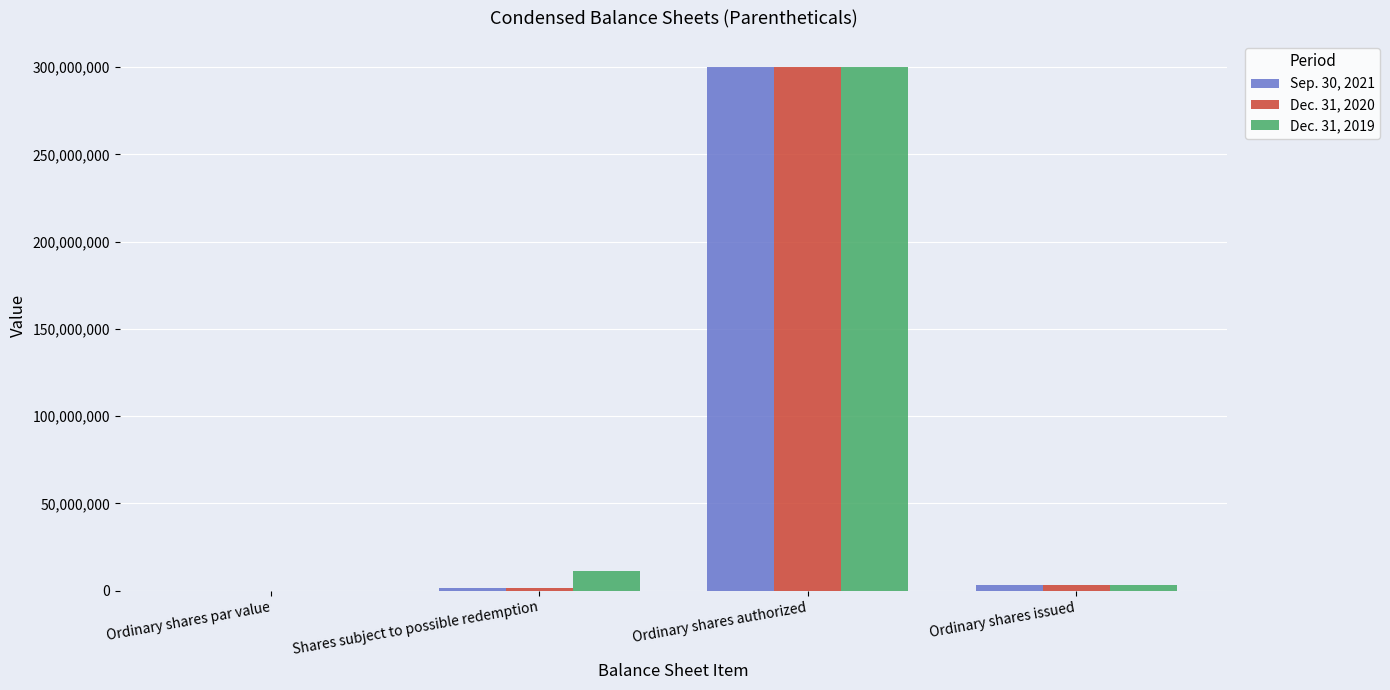

Reading left to right, transcribe all the data shown in this chart.

Sep. 30, 2021: 11.4	1278411.0	300000000.0	3201758.0
Dec. 31, 2020: 10.9	1413480.0	300000000.0	3201758.0
Dec. 31, 2019: 10.4	11487992.0	300000000.0	3201758.0